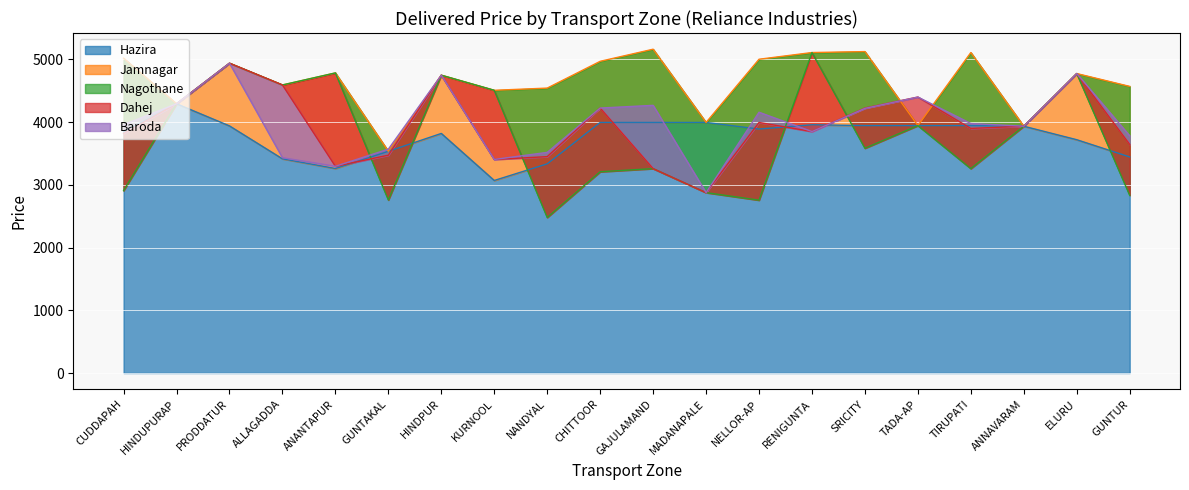

Read the Jamnagar value at NANDYAL.

4543